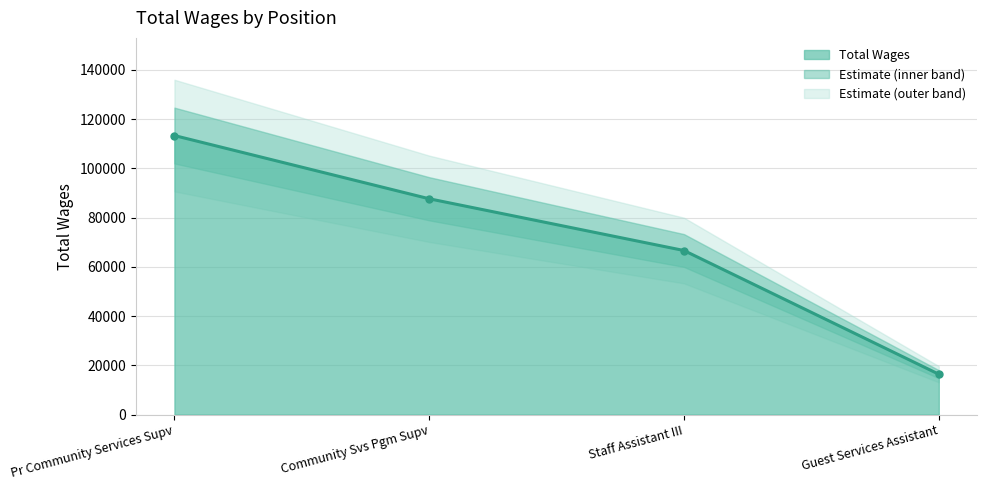

Reading left to right, list all the values displayed in this chart.

Pr Community Services Supv=113301	Community Svs Pgm Supv=87625	Staff Assistant III=66613	Guest Services Assistant=16389